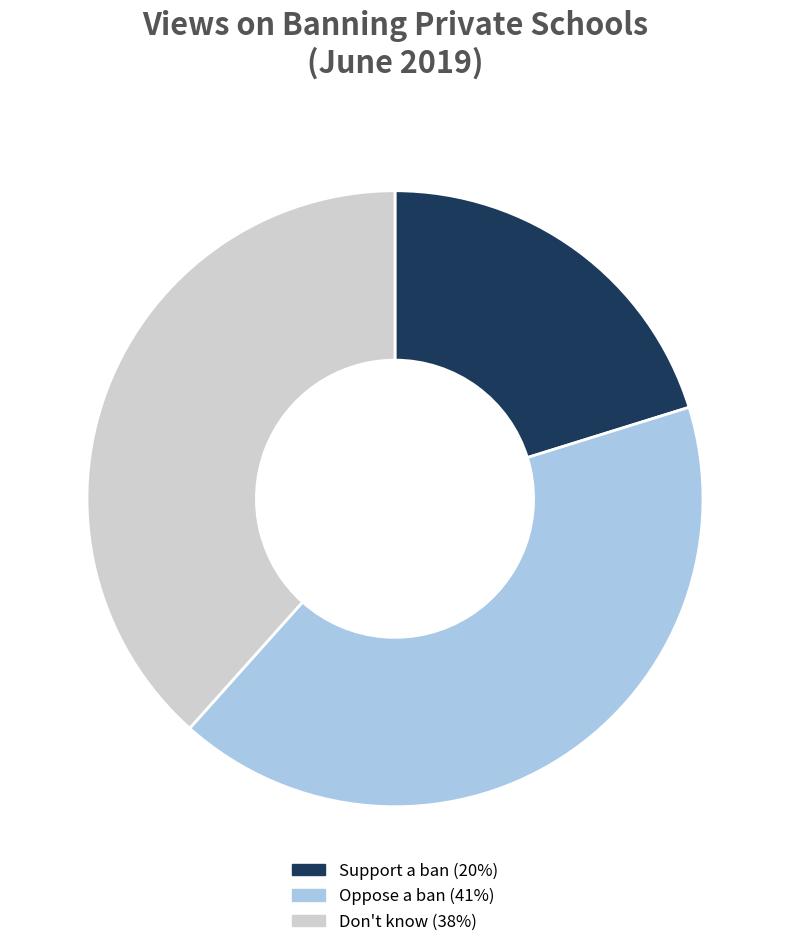

Is there a majority slice in this chart?

No